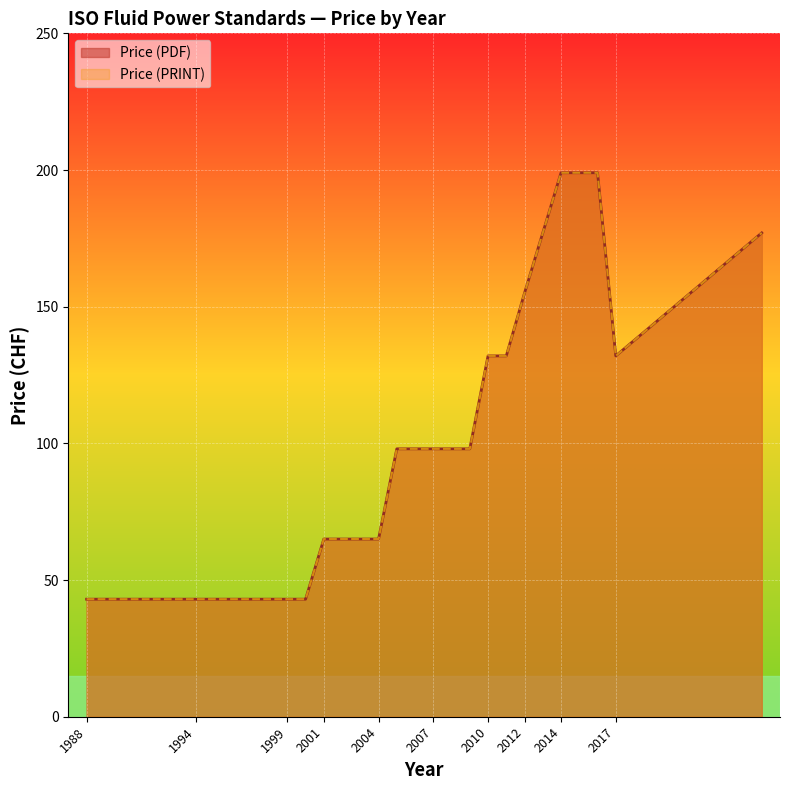

At which category is the sum across all series the highest?

2014